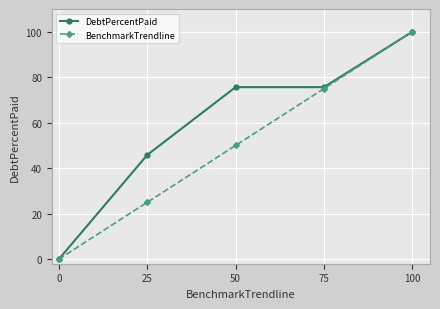

Reading left to right, transcribe all the data shown in this chart.

DebtPercentPaid: 0.0	45.8	75.6	75.6	100.0
BenchmarkTrendline: 0.0	25.0	50.0	75.0	100.0